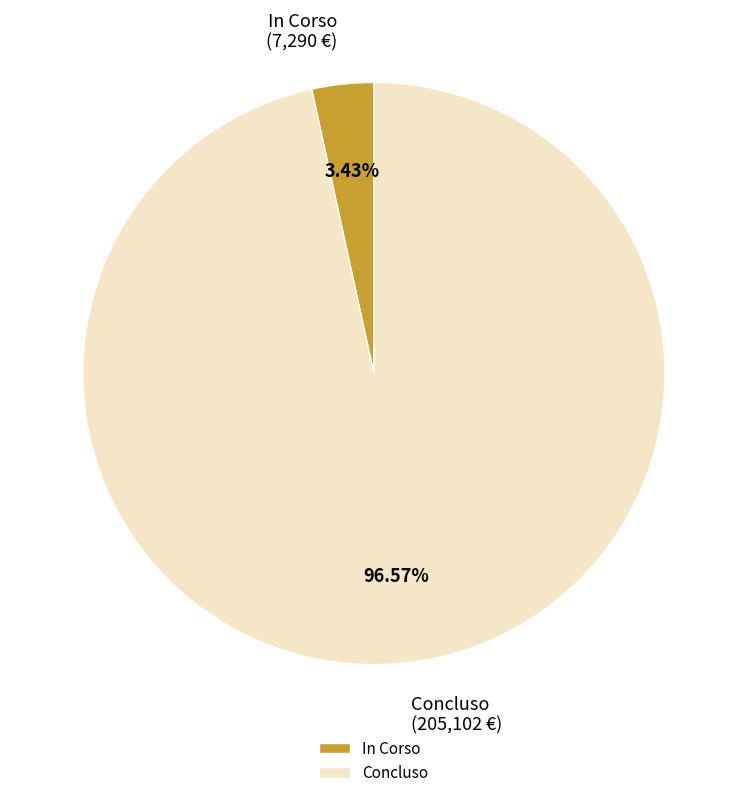

What is the majority slice?

Concluso